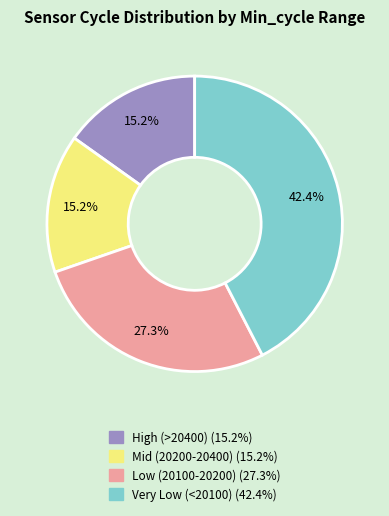

Is there any slice that represents more than half of the pie?

No